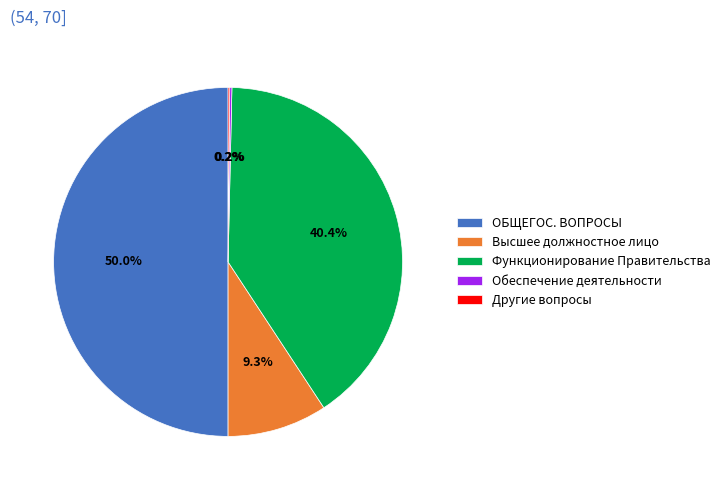

Does Функционирование Правительства represent more than half of the total?

No